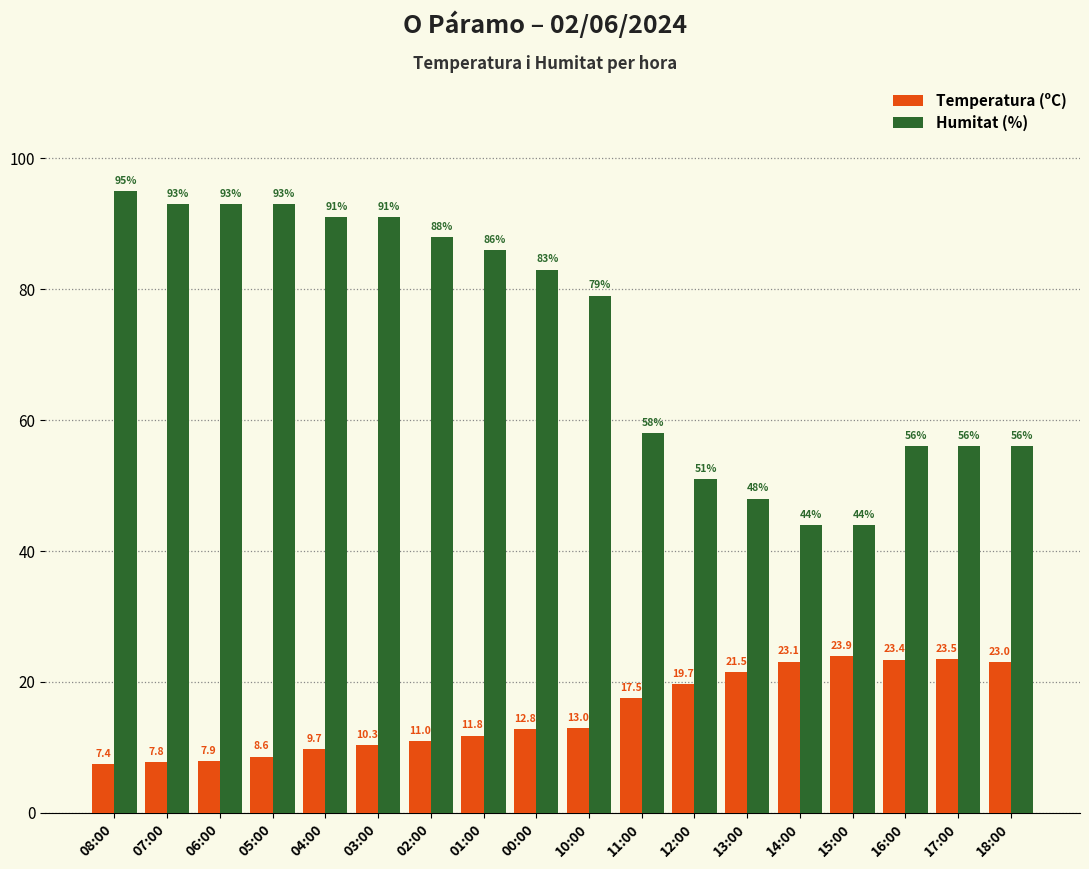

What is the sum of all Humitat (%) values?

1305.0